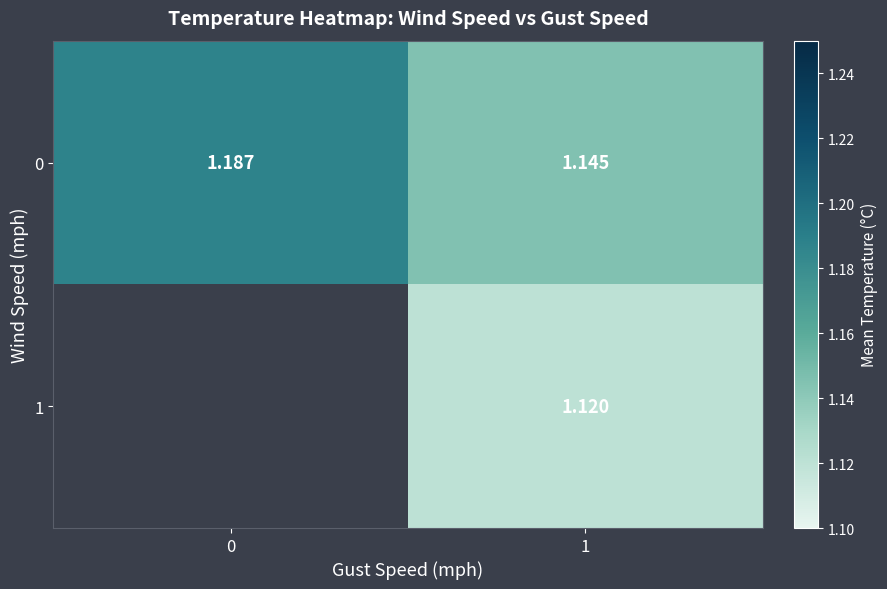

Count the number of categories in the chart.

2